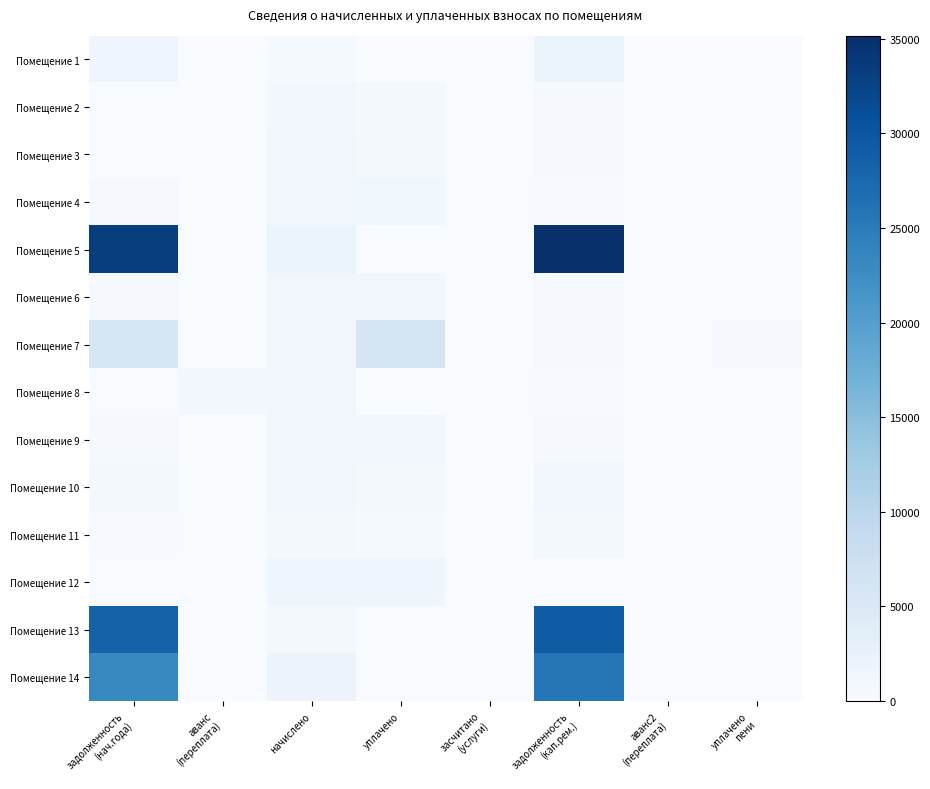

What is the spread (max minus min) of values at уплачено
пени?

383.4